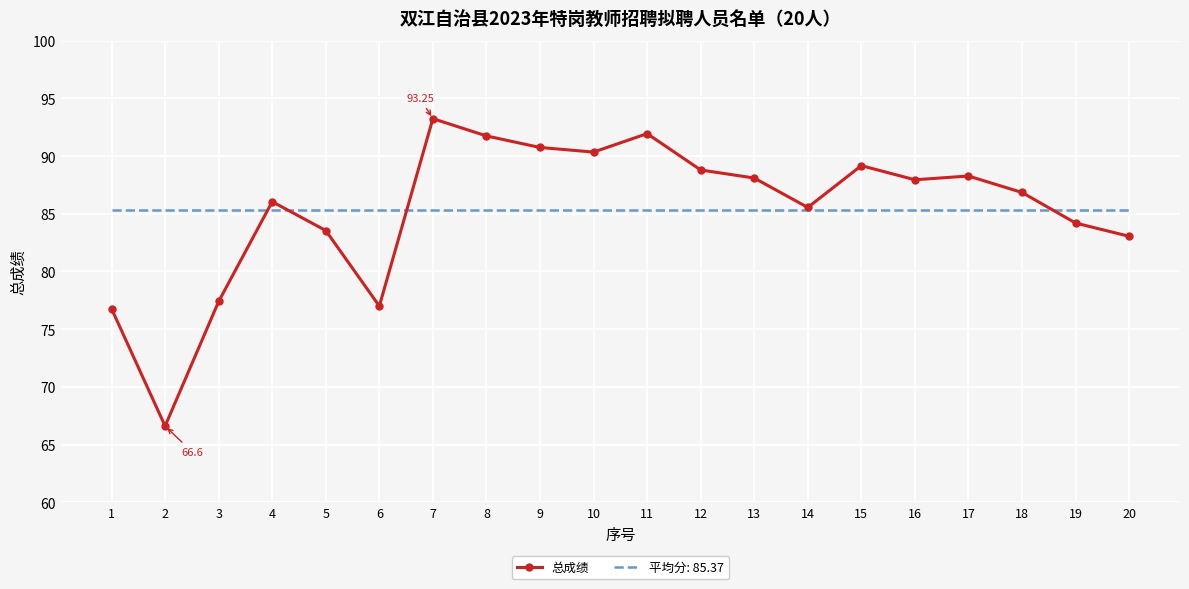

Rank the series at 13 from lowest to highest value.

平均分: 85.37, 总成绩